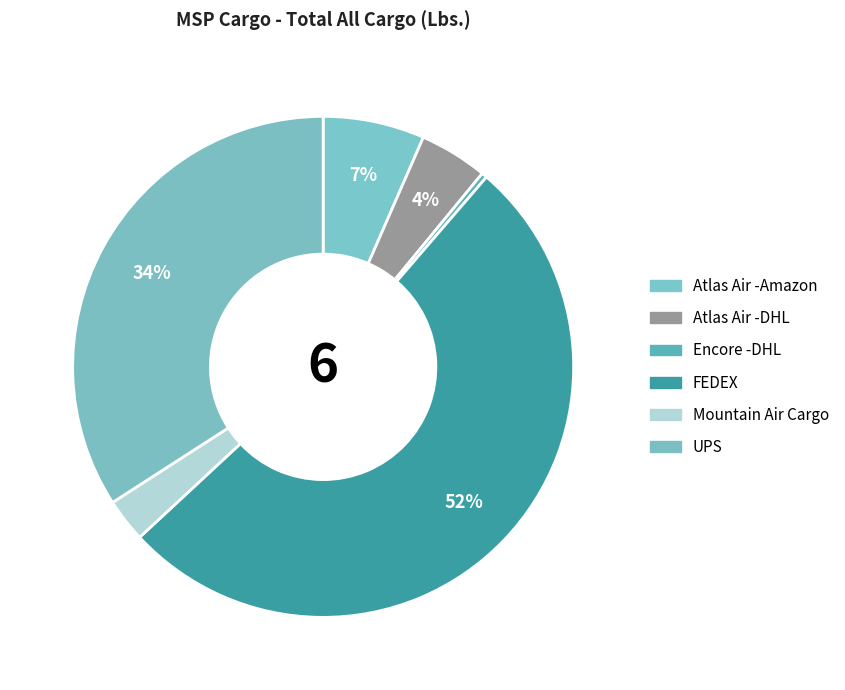

Count the number of slices in the pie.

6